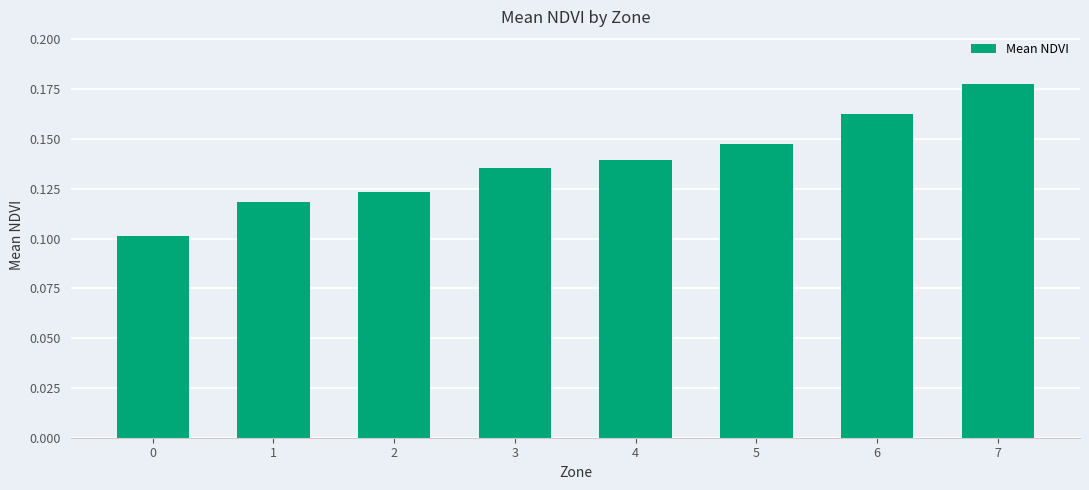

List the labels in order of value, largest first.

7, 6, 5, 4, 3, 2, 1, 0